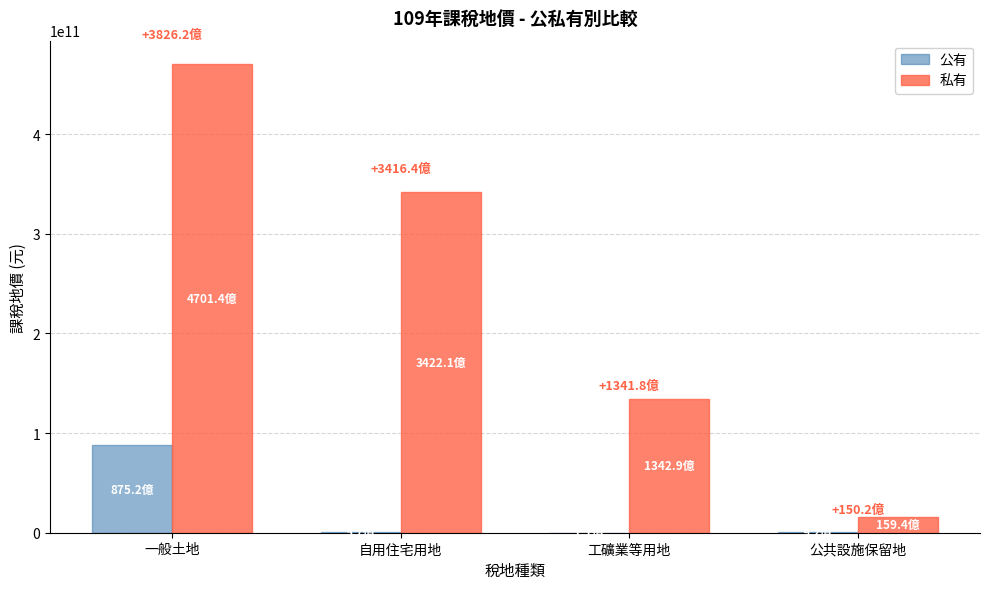

Which series has the largest total across all categories?

私有